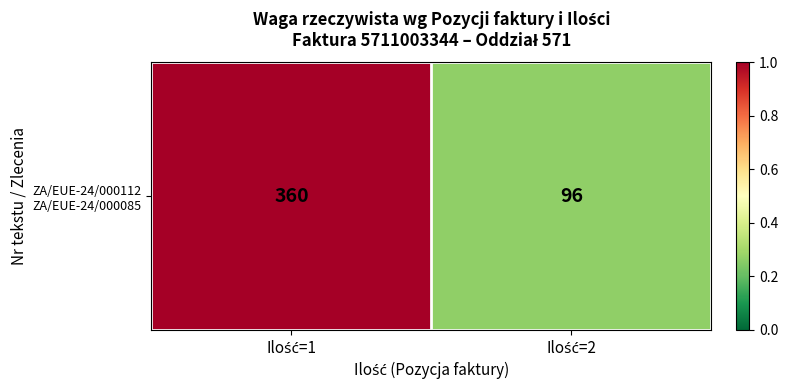

What is the sum of all values?

1.3